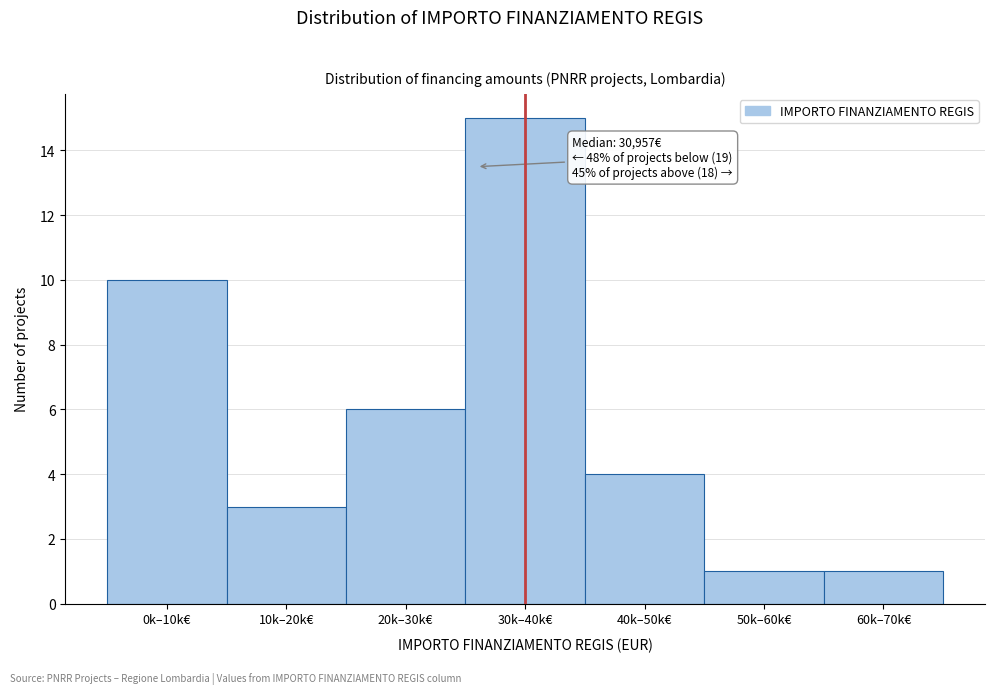

Reading right to left, transcribe all the data shown in this chart.

1	1	4	15	6	3	10